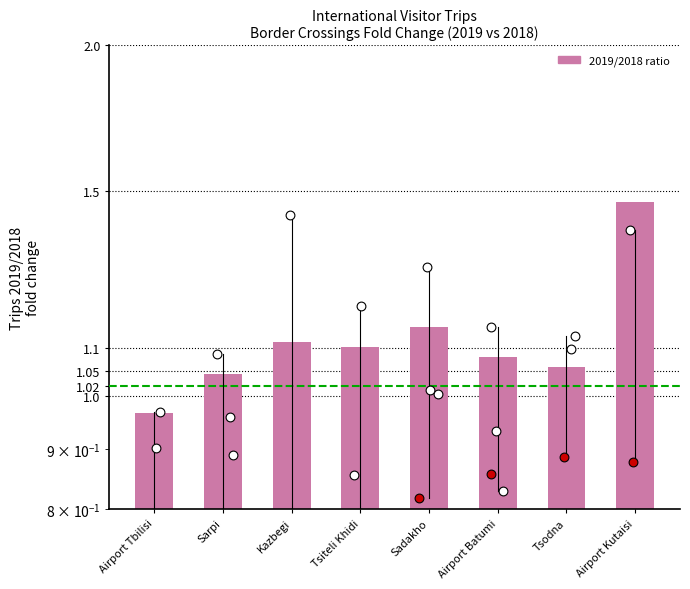

Approximately how many times larger is the value at Airport Tbilisi compared to Sarpi?

0.9